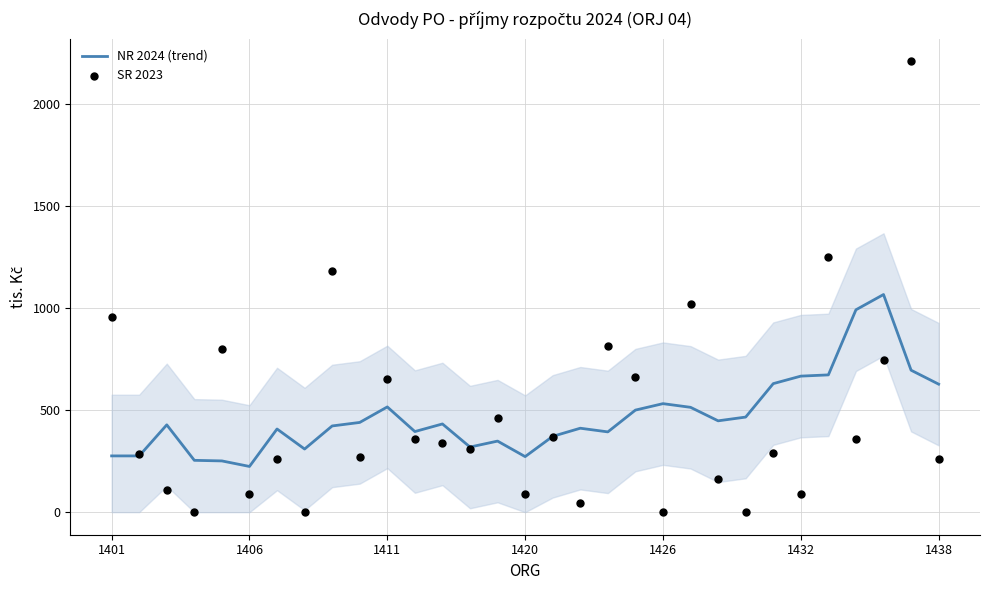

Which series contains the highest Y value?

SR 2023